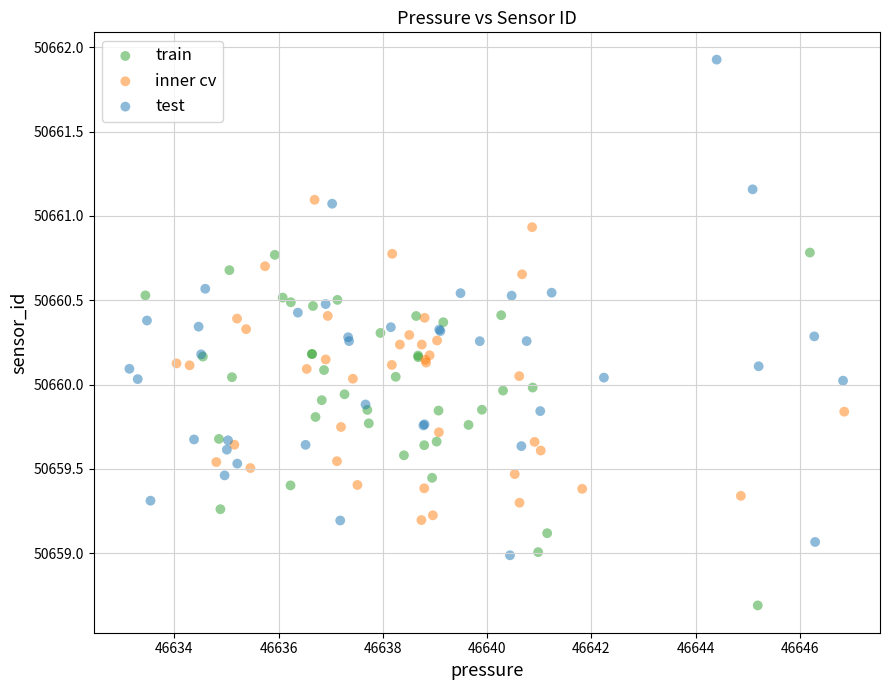

Which series has the widest spread of Y values?

test